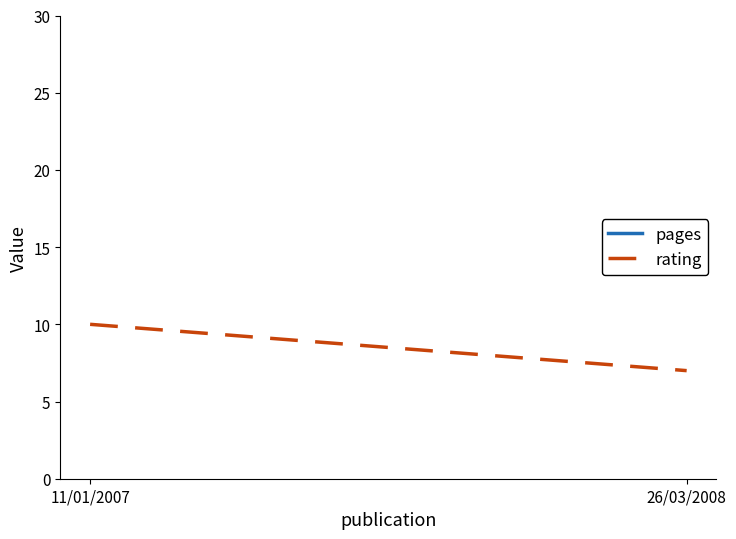

What is the difference between the pages values at 11/01/2007 and 26/03/2008?

7